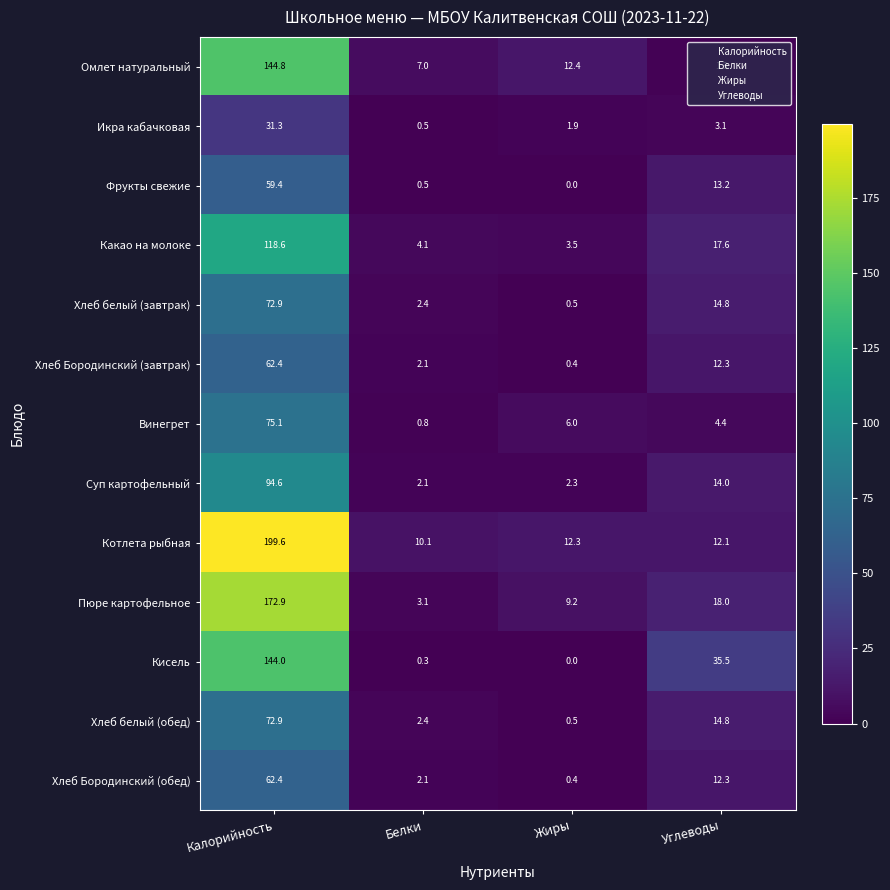

What is the approximate value of Какао на молоке at Жиры?

3.5